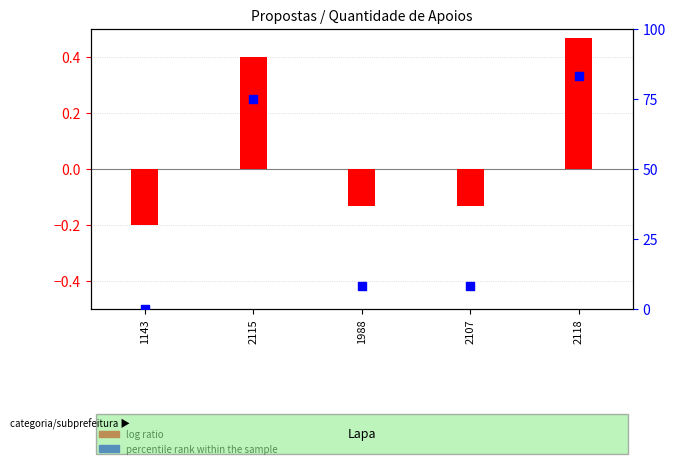

What are all the series names shown in the legend?

log ratio, percentile rank within the sample